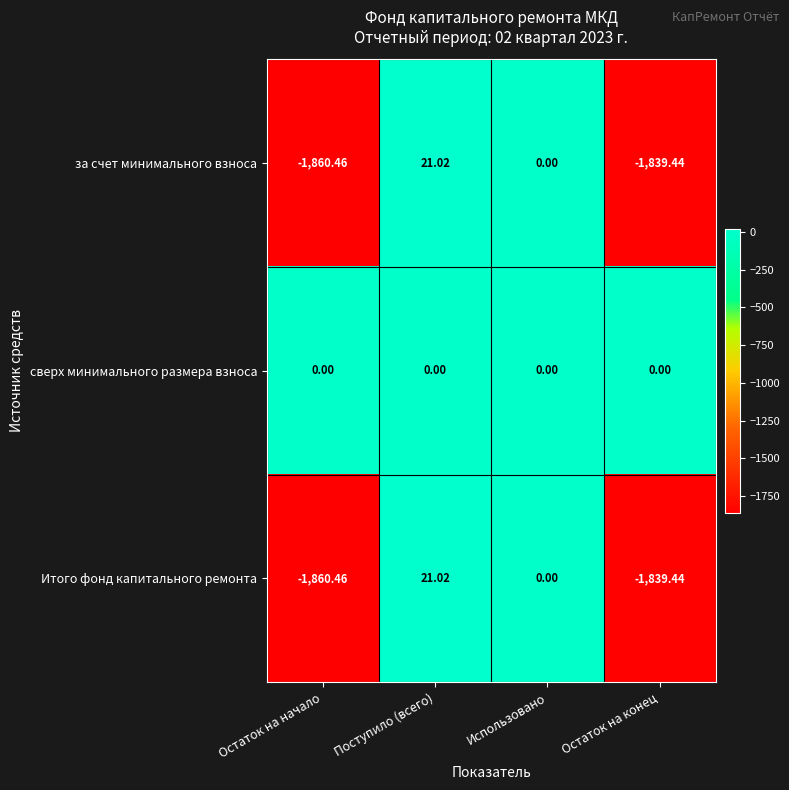

At which category does the chart reach its peak across all series?

Поступило (всего)